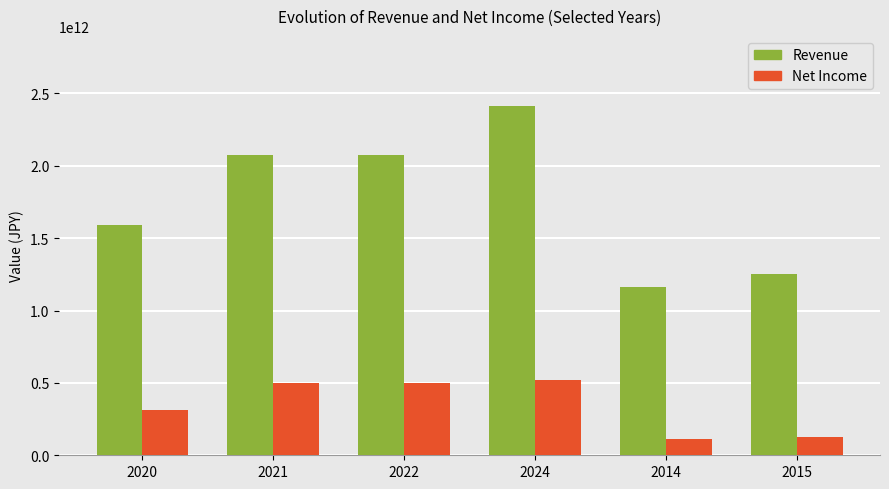

What is the label of the 3rd bar from the left?

2022